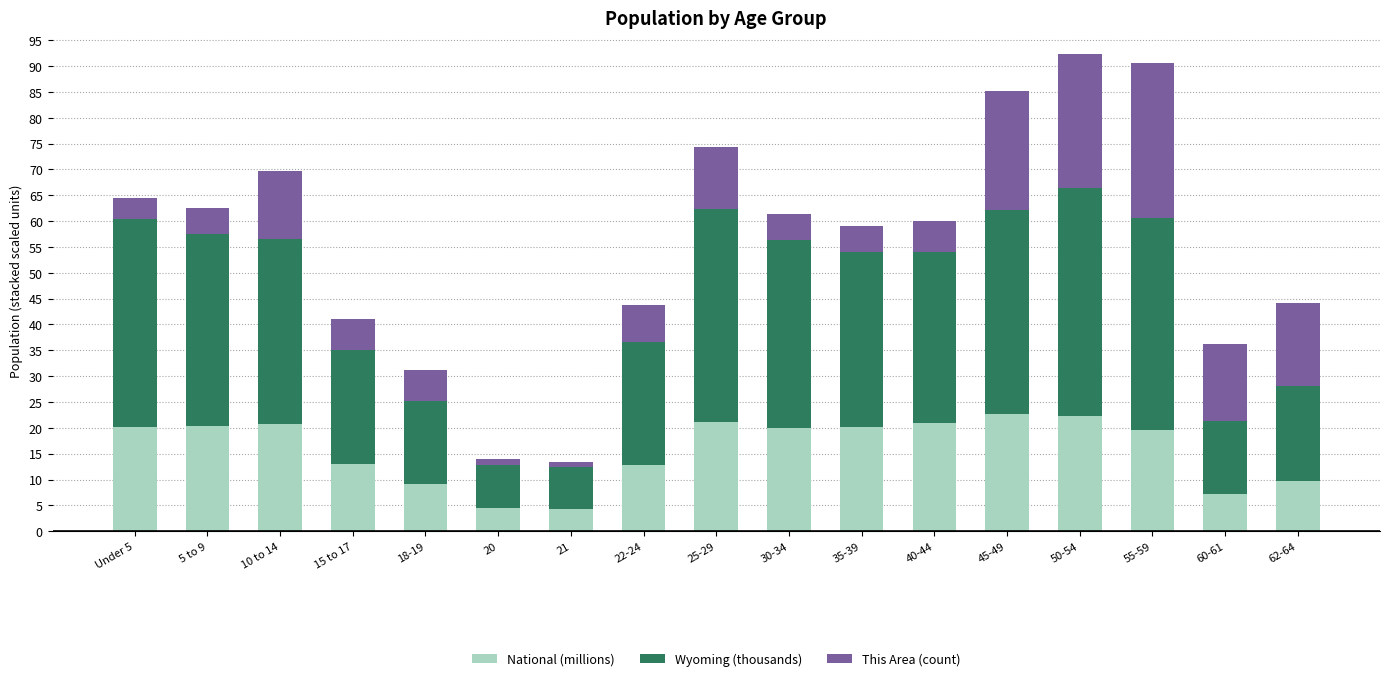

True or false: National (millions) has a value of 26.9 at 30-34.

False